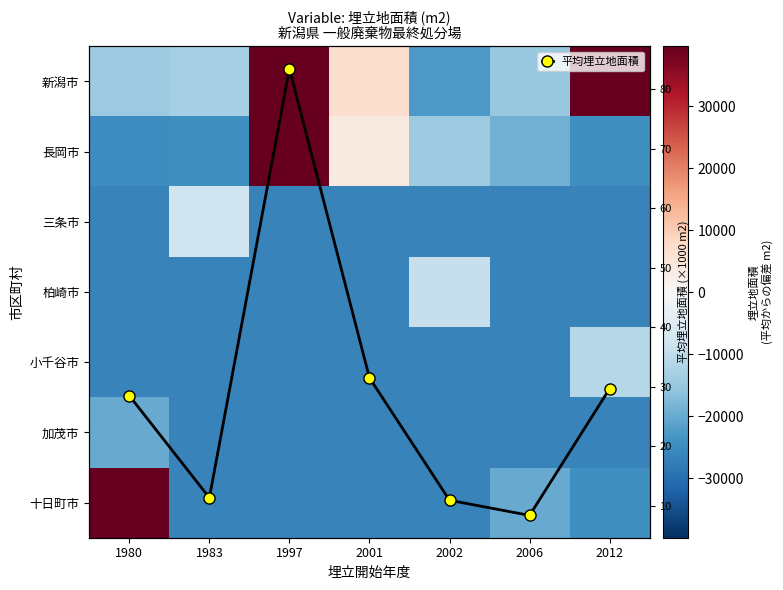

What is the smallest value displayed?

-26413.4